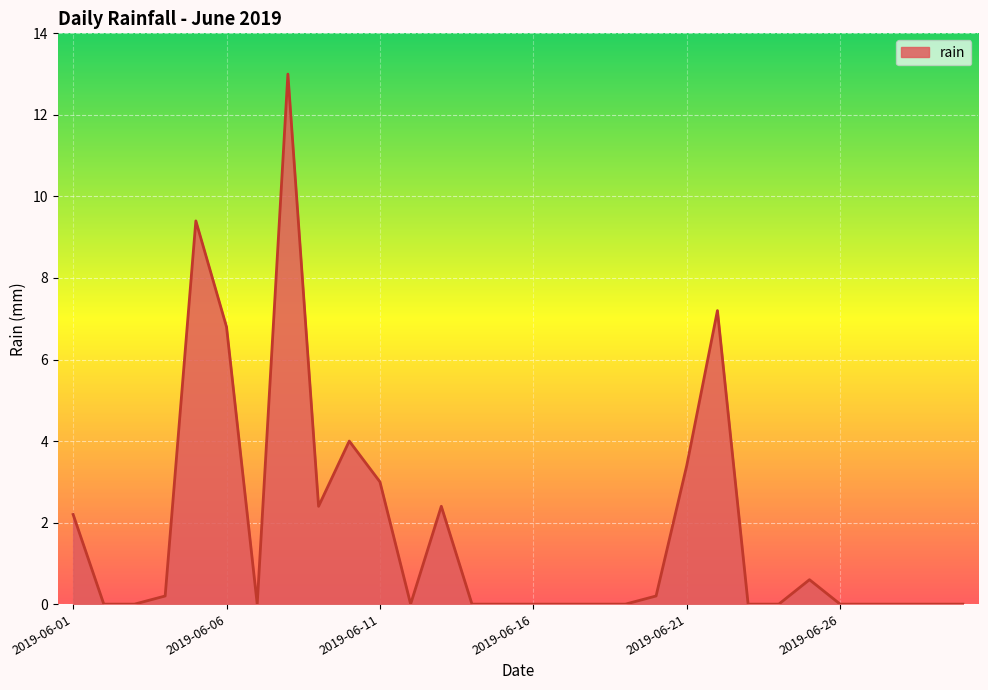

What is the maximum value shown in the chart?

13.0